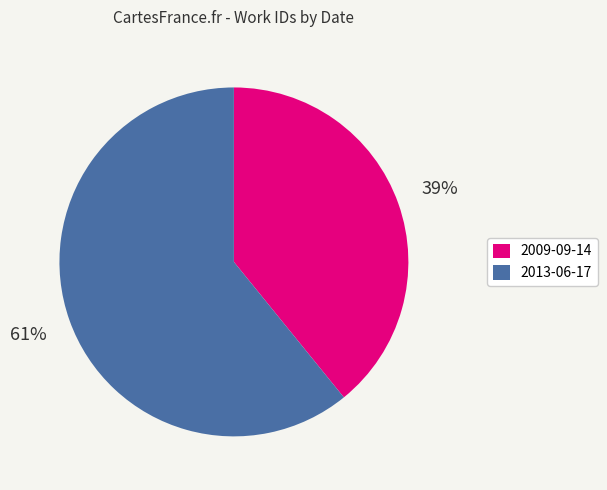

To the nearest percent, what is the difference between the 2009-09-14 and 2013-06-17 slice percentages?

22%